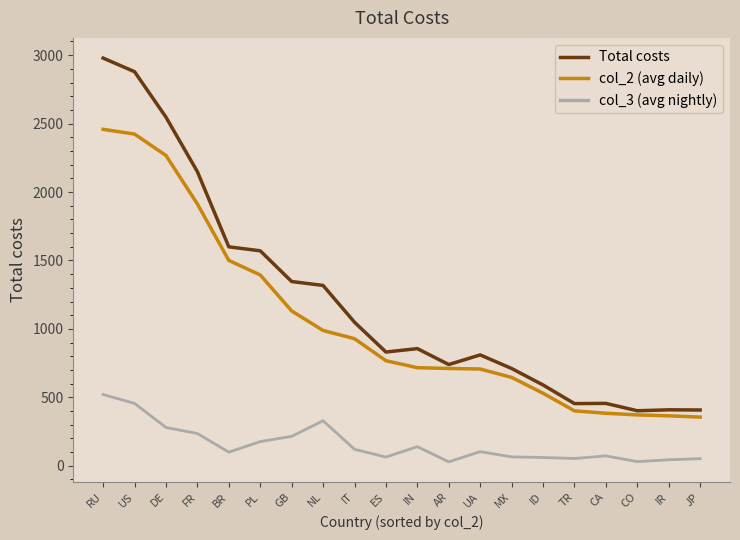

What is the maximum value for col_3 (avg nightly)?

520.6